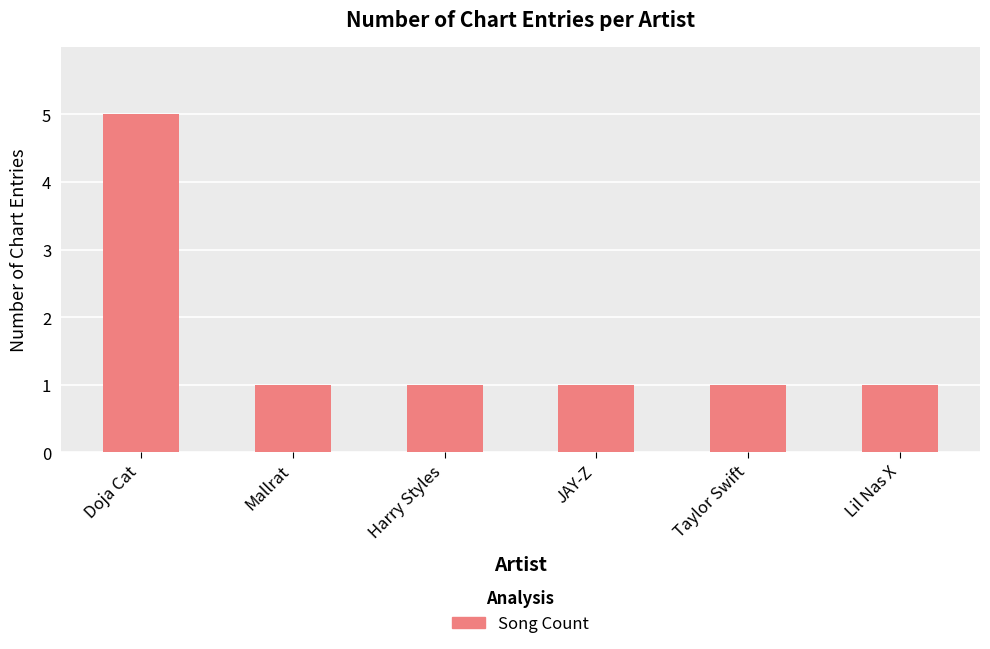

Does the chart contain stacked bars?

No